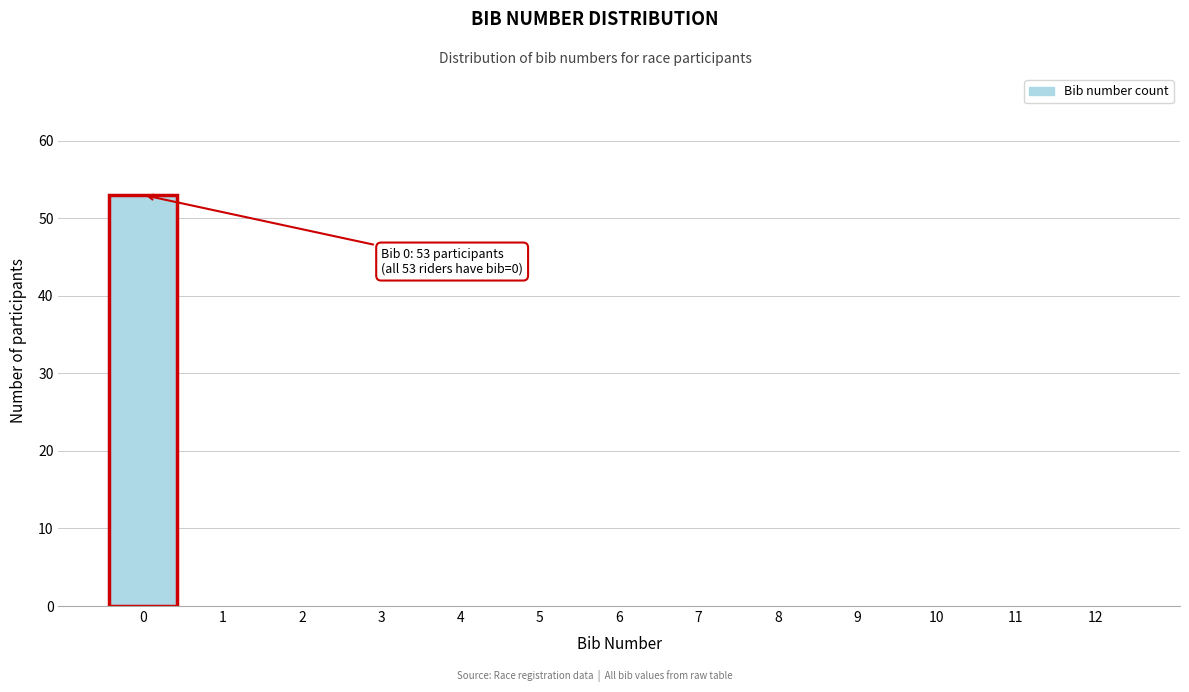

Reading left to right, extract all data points from this chart.

0=53	1=0	2=0	3=0	4=0	5=0	6=0	7=0	8=0	9=0	10=0	11=0	12=0